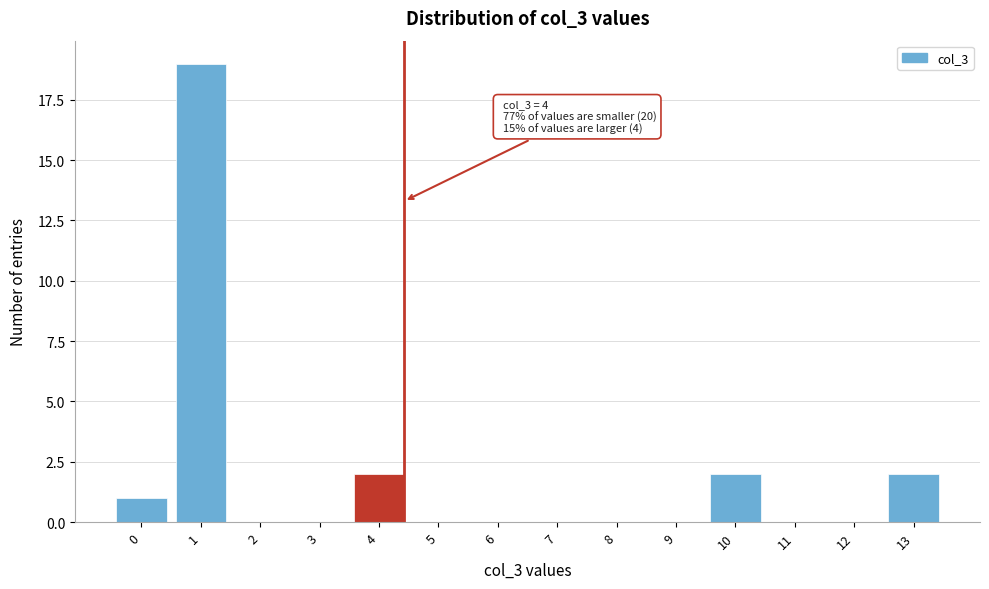

Reading left to right, extract all data points from this chart.

0=1	1=19	2=0	3=0	4=2	5=0	6=0	7=0	8=0	9=0	10=2	11=0	12=0	13=2